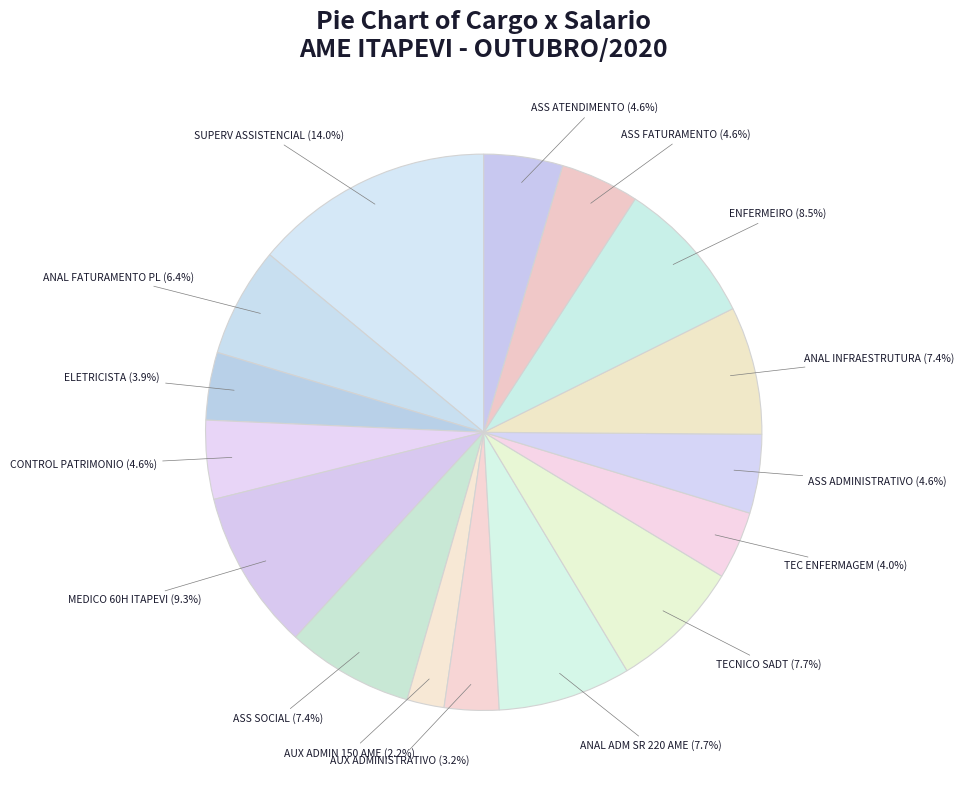

What is the largest slice in the pie chart?

SUPERV ASSISTENCIAL